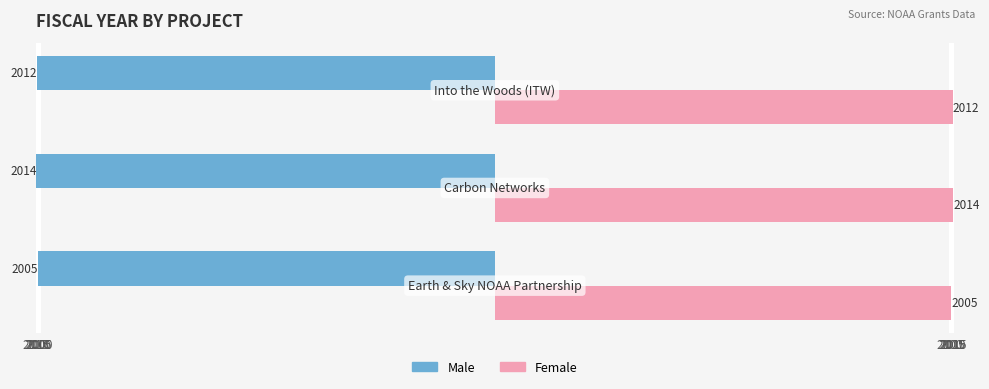

What are all the series names shown in the legend?

Male, Female